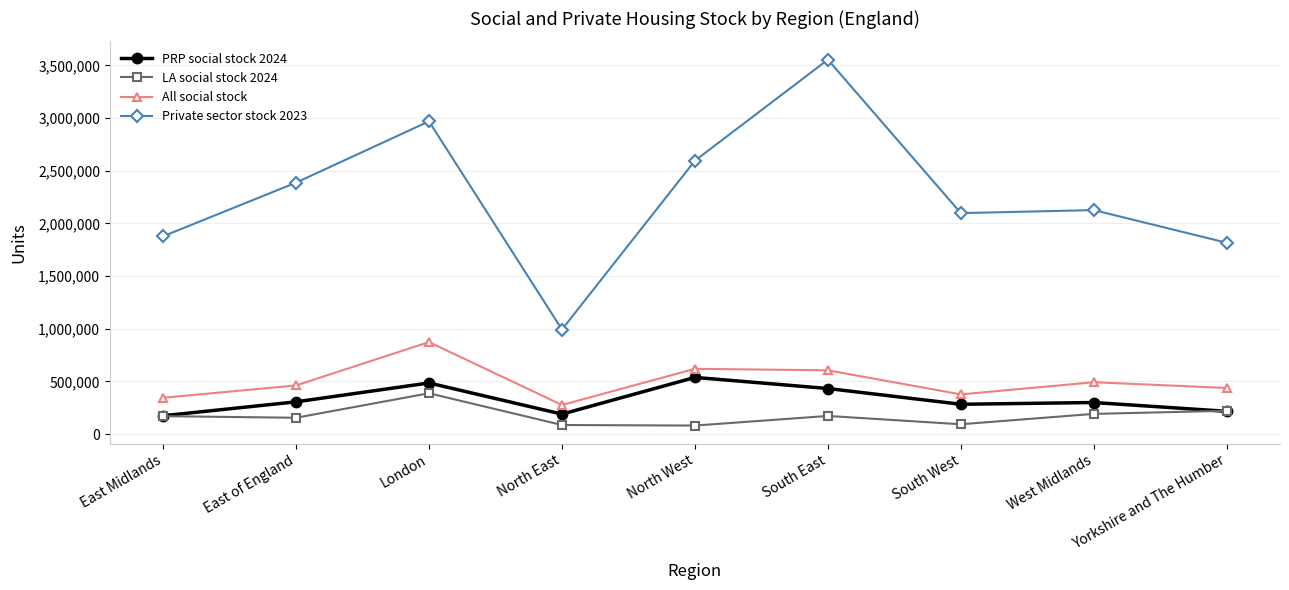

What is the label of the 3rd point from the right?

South West